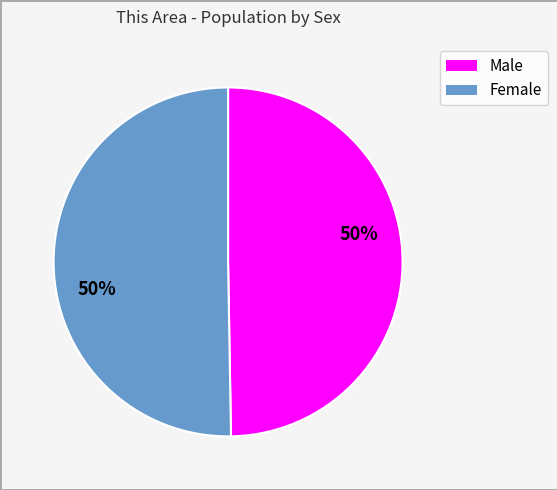

Count the number of slices in the pie.

2